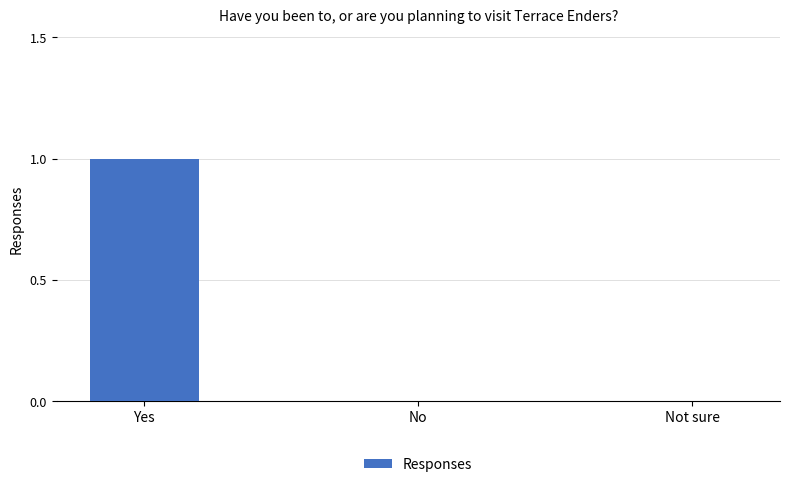

Which has a higher value, No or Yes?

Yes